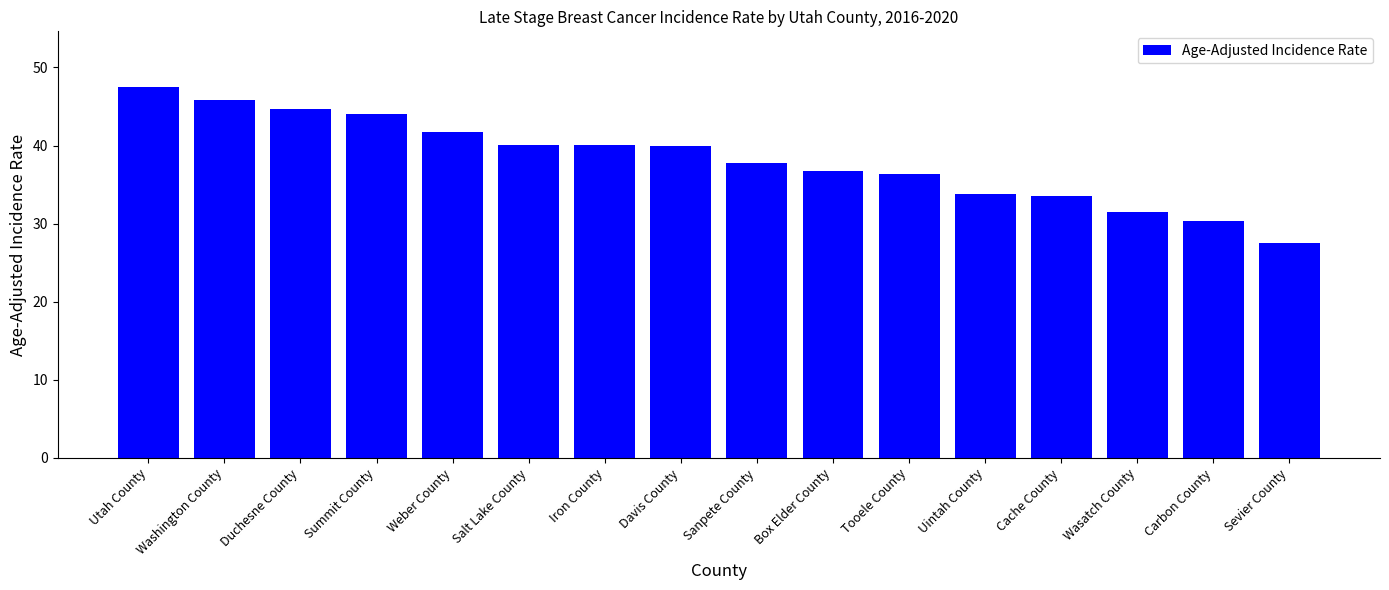

Between Sanpete County and Summit County, which is larger?

Summit County